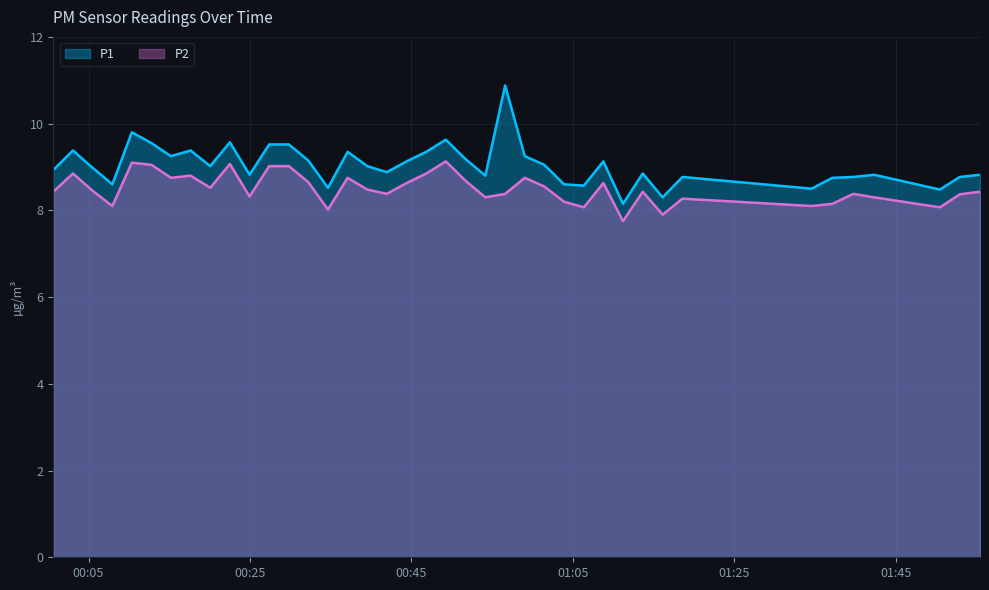

True or false: P2 and P1 cross at least once.

False